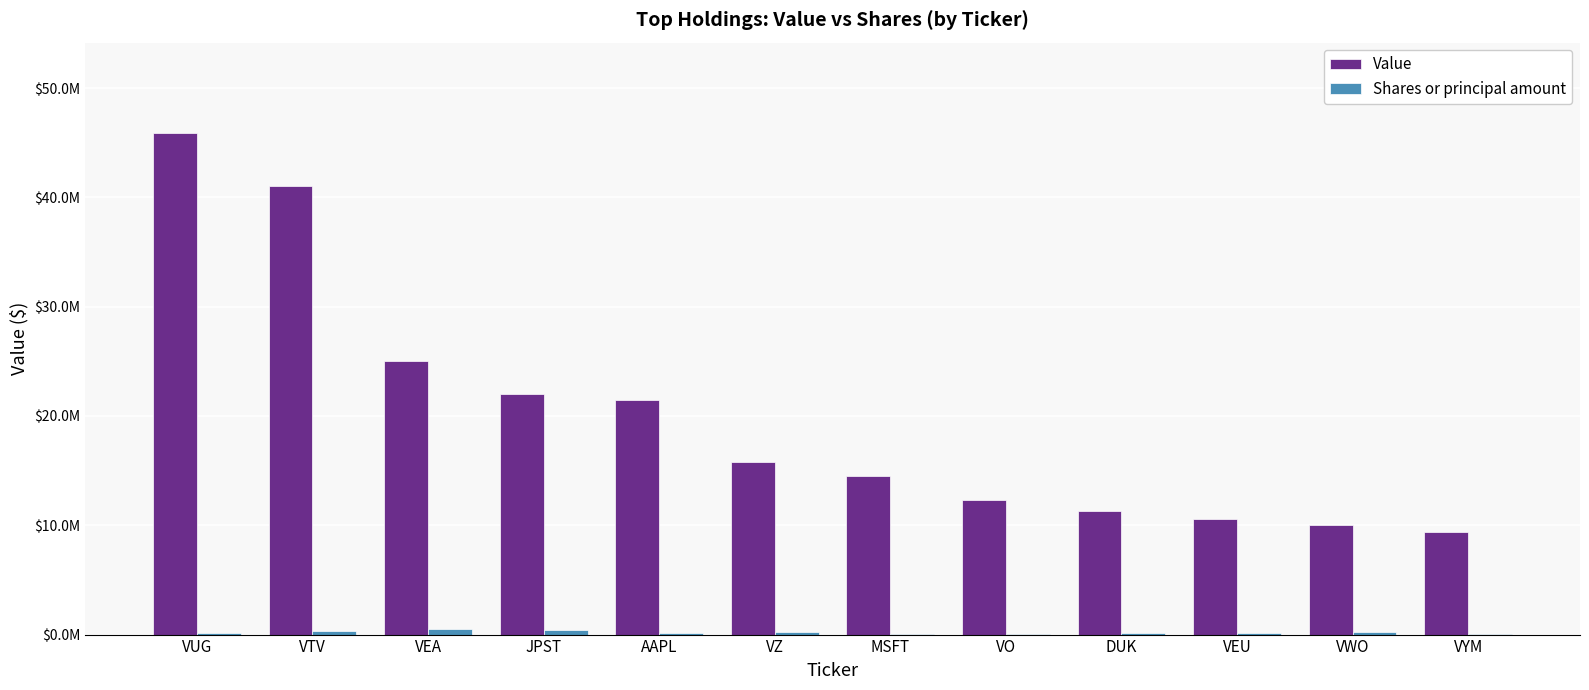

What is the minimum value for Value?

9429000